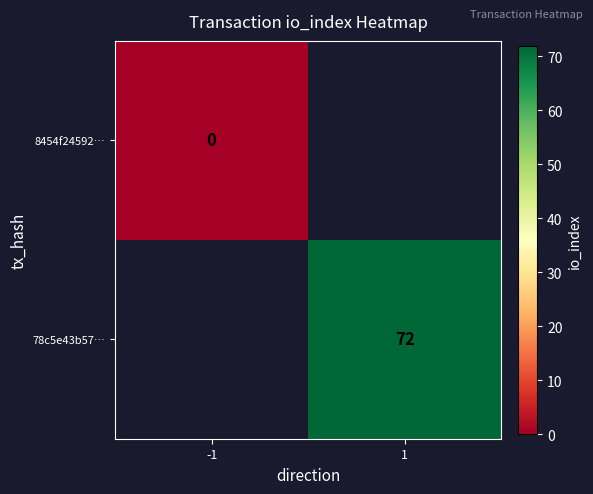

True or false: 78c5e43b57… has a value of 72 at 1.

True